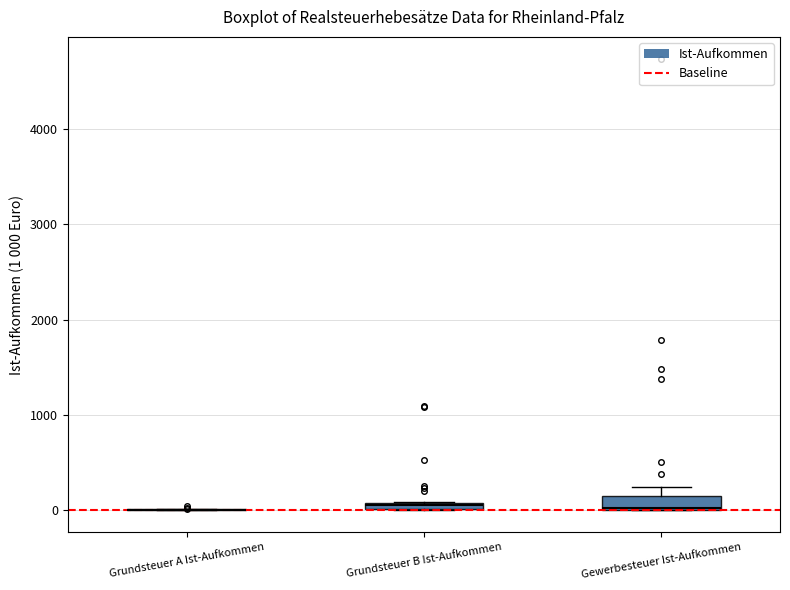

Where is the lower edge of the box for Grundsteuer B Ist-Aufkommen on the y-axis? The values are not printed on the chart, so give them approximately, as read against the axis.

0